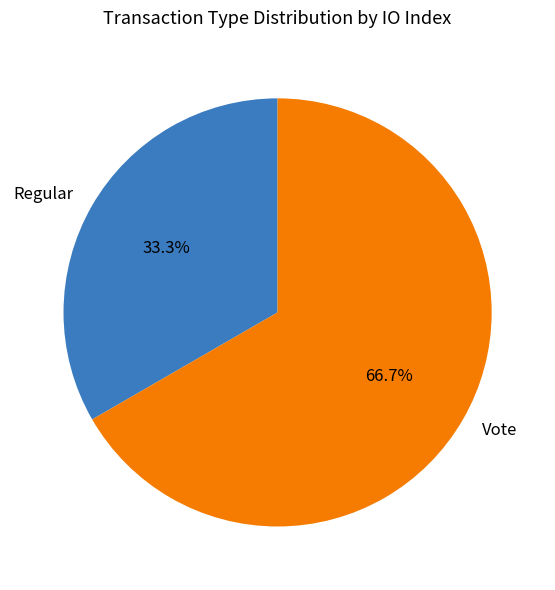

Which slice represents more than half of the pie?

Vote